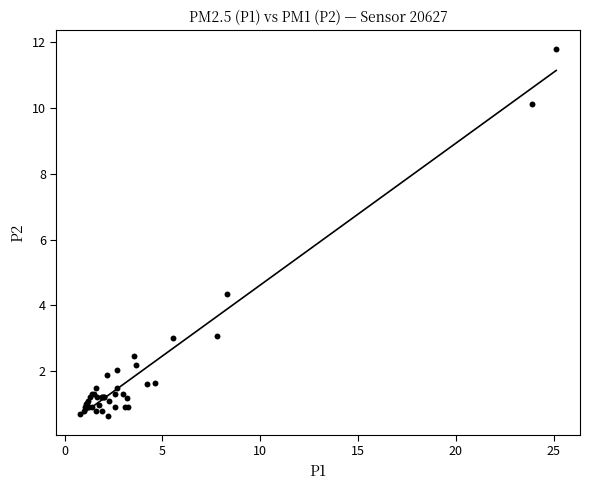

What Y value in the scatter plot is closest to 6?

4.3